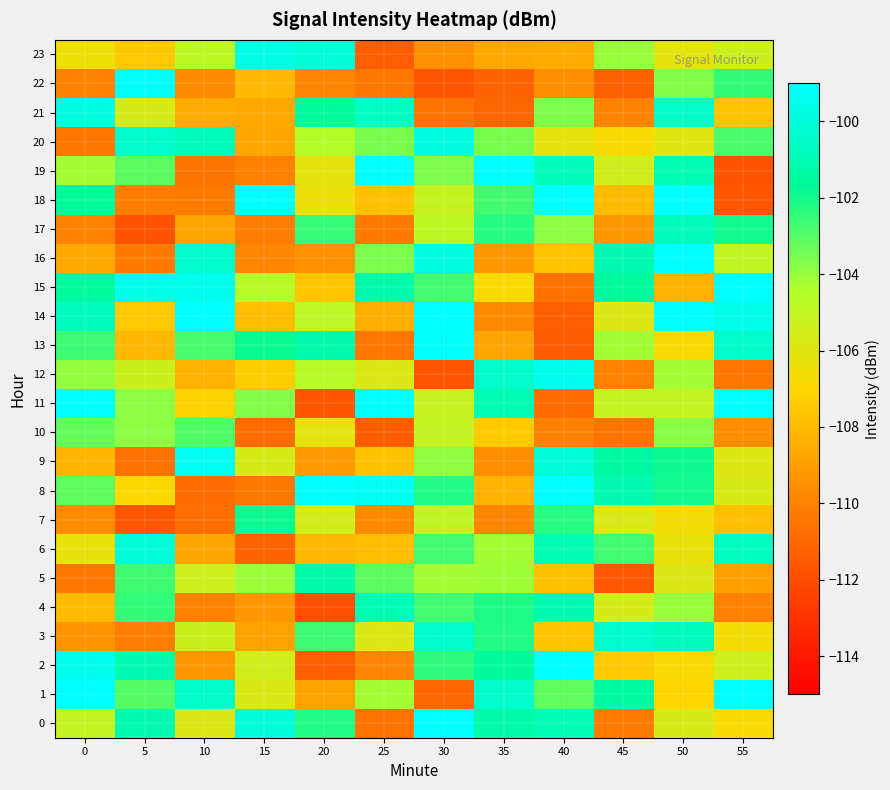

Reading right to left, list all the values displayed in this chart.

0: 55=-106.8	50=-105.7	45=-110.2	40=-101.0	35=-101.3	30=-98.3	25=-110.7	20=-102.2	15=-100.0	10=-105.9	5=-101.2	0=-105.0
1: 55=-98.4	50=-107.0	45=-101.4	40=-103.2	35=-100.4	30=-111.1	25=-104.2	20=-108.8	15=-105.8	10=-100.5	5=-103.0	0=-99.0
2: 55=-105.4	50=-106.8	45=-107.4	40=-98.5	35=-101.6	30=-102.4	25=-109.8	20=-111.4	15=-105.5	10=-109.3	5=-101.1	0=-99.5
3: 55=-106.6	50=-100.7	45=-100.3	40=-107.6	35=-102.2	30=-100.3	25=-105.9	20=-102.6	15=-108.8	10=-105.3	5=-110.2	0=-109.3
4: 55=-110.0	50=-104.0	45=-105.6	40=-101.1	35=-102.1	30=-102.7	25=-101.0	20=-111.9	15=-109.2	10=-110.0	5=-102.4	0=-108.0
5: 55=-109.0	50=-105.9	45=-111.6	40=-107.7	35=-104.2	30=-104.2	25=-103.1	20=-101.3	15=-104.1	10=-105.4	5=-102.6	0=-110.4
6: 55=-100.6	50=-106.3	45=-102.7	40=-101.0	35=-104.2	30=-102.7	25=-107.9	20=-108.1	15=-111.2	10=-108.7	5=-100.1	0=-106.3
7: 55=-107.8	50=-106.7	45=-105.8	40=-102.3	35=-109.9	30=-105.0	25=-109.7	20=-105.5	15=-101.9	10=-110.7	5=-111.7	0=-109.7
8: 55=-105.7	50=-102.0	45=-101.1	40=-98.4	35=-108.3	30=-102.2	25=-99.3	20=-98.5	15=-110.3	10=-110.8	5=-106.9	0=-103.2
9: 55=-106.0	50=-101.9	45=-101.4	40=-100.0	35=-109.5	30=-103.9	25=-107.7	20=-109.2	15=-105.6	10=-99.4	5=-110.7	0=-108.2
10: 55=-109.6	50=-103.8	45=-110.6	40=-110.0	35=-107.4	30=-105.1	25=-111.4	20=-106.2	15=-110.8	10=-102.9	5=-103.8	0=-103.2
11: 55=-98.9	50=-105.1	45=-105.2	40=-110.8	35=-101.0	30=-105.2	25=-98.6	20=-111.7	15=-103.7	10=-107.1	5=-103.9	0=-99.0
12: 55=-110.5	50=-104.2	45=-110.0	40=-99.5	35=-100.4	30=-111.7	25=-105.9	20=-104.7	15=-107.4	10=-108.3	5=-105.4	0=-104.0
13: 55=-100.4	50=-106.8	45=-104.2	40=-111.5	35=-108.8	30=-99.2	25=-110.5	20=-101.2	15=-101.8	10=-102.8	5=-108.1	0=-102.6
14: 55=-99.5	50=-98.1	45=-105.9	40=-111.4	35=-109.7	30=-98.9	25=-108.4	20=-104.8	15=-107.9	10=-98.7	5=-107.6	0=-100.7
15: 55=-98.9	50=-108.3	45=-101.5	40=-110.7	35=-106.8	30=-102.7	25=-101.2	20=-107.6	15=-104.7	10=-99.5	5=-99.5	0=-101.5
16: 55=-105.0	50=-98.4	45=-101.1	40=-107.7	35=-109.2	30=-99.8	25=-103.6	20=-109.5	15=-109.9	10=-100.4	5=-110.3	0=-108.6
17: 55=-102.0	50=-100.7	45=-109.2	40=-103.9	35=-102.3	30=-104.9	25=-110.3	20=-102.5	15=-110.2	10=-108.8	5=-111.8	0=-110.0
18: 55=-111.7	50=-99.1	45=-108.0	40=-98.6	35=-102.7	30=-105.2	25=-107.8	20=-106.4	15=-99.0	10=-110.3	5=-110.2	0=-101.7
19: 55=-111.8	50=-101.0	45=-105.5	40=-100.7	35=-98.9	30=-103.7	25=-98.5	20=-106.1	15=-110.0	10=-110.5	5=-103.1	0=-104.2
20: 55=-102.9	50=-106.0	45=-106.8	40=-106.2	35=-103.6	30=-99.9	25=-103.5	20=-104.6	15=-108.7	10=-100.8	5=-100.4	0=-110.5
21: 55=-107.7	50=-100.5	45=-110.0	40=-103.7	35=-111.1	30=-110.5	25=-100.6	20=-101.6	15=-108.7	10=-108.5	5=-105.6	0=-99.9
22: 55=-102.5	50=-103.7	45=-111.3	40=-109.6	35=-111.2	30=-111.7	25=-110.4	20=-109.8	15=-108.0	10=-109.7	5=-99.1	0=-110.0
23: 55=-105.4	50=-106.2	45=-104.0	40=-108.5	35=-108.7	30=-109.5	25=-111.4	20=-100.1	15=-99.7	10=-104.9	5=-107.5	0=-106.5